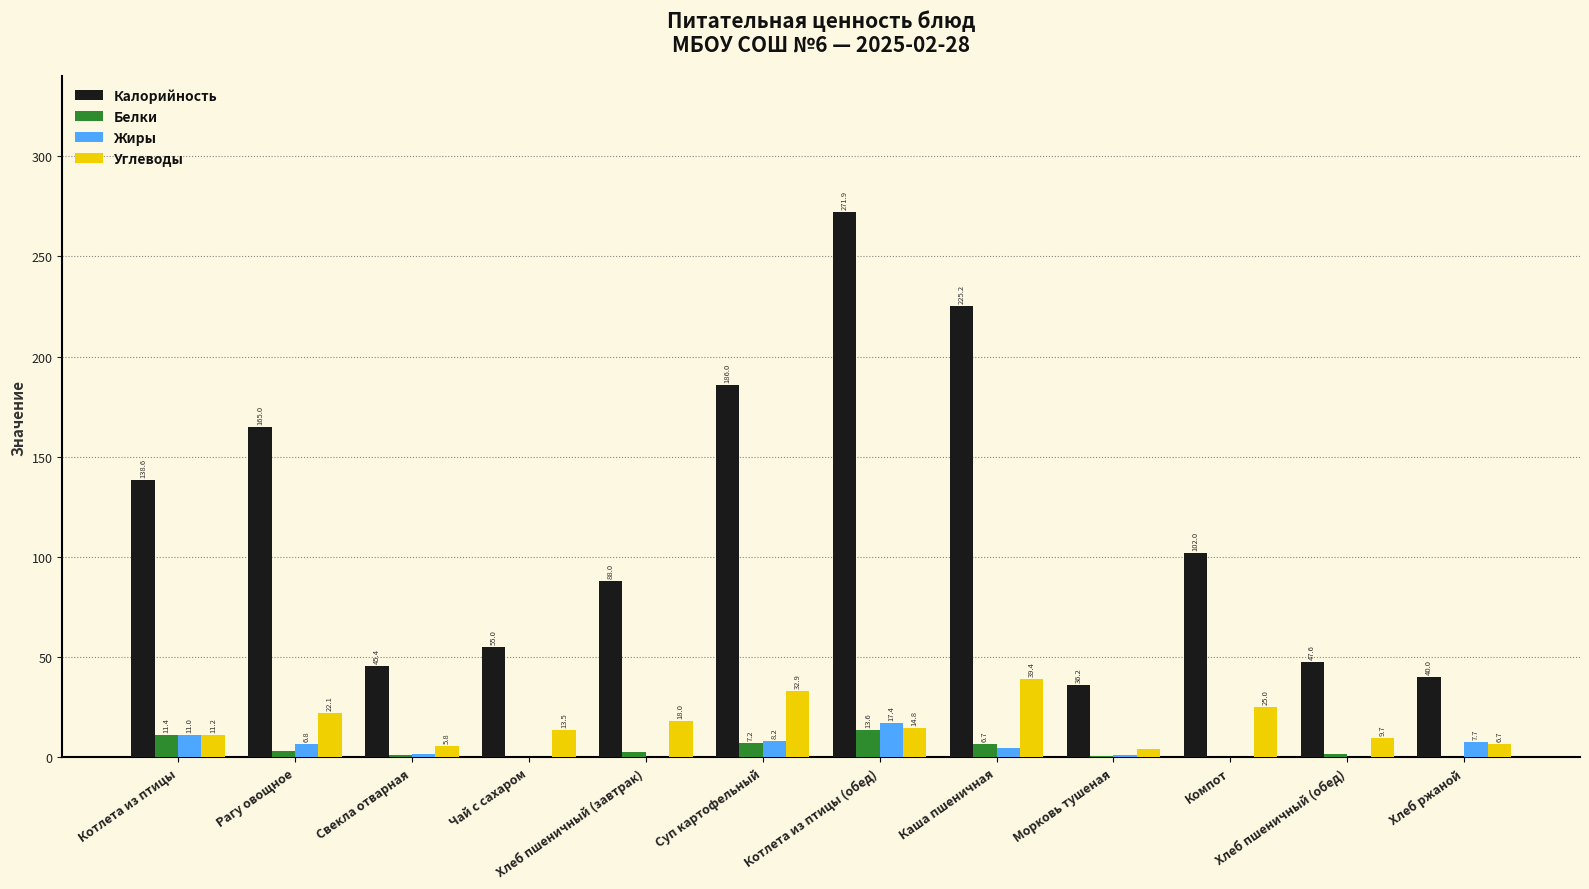

True or false: Жиры has a value of 0.0 at Компот.

True